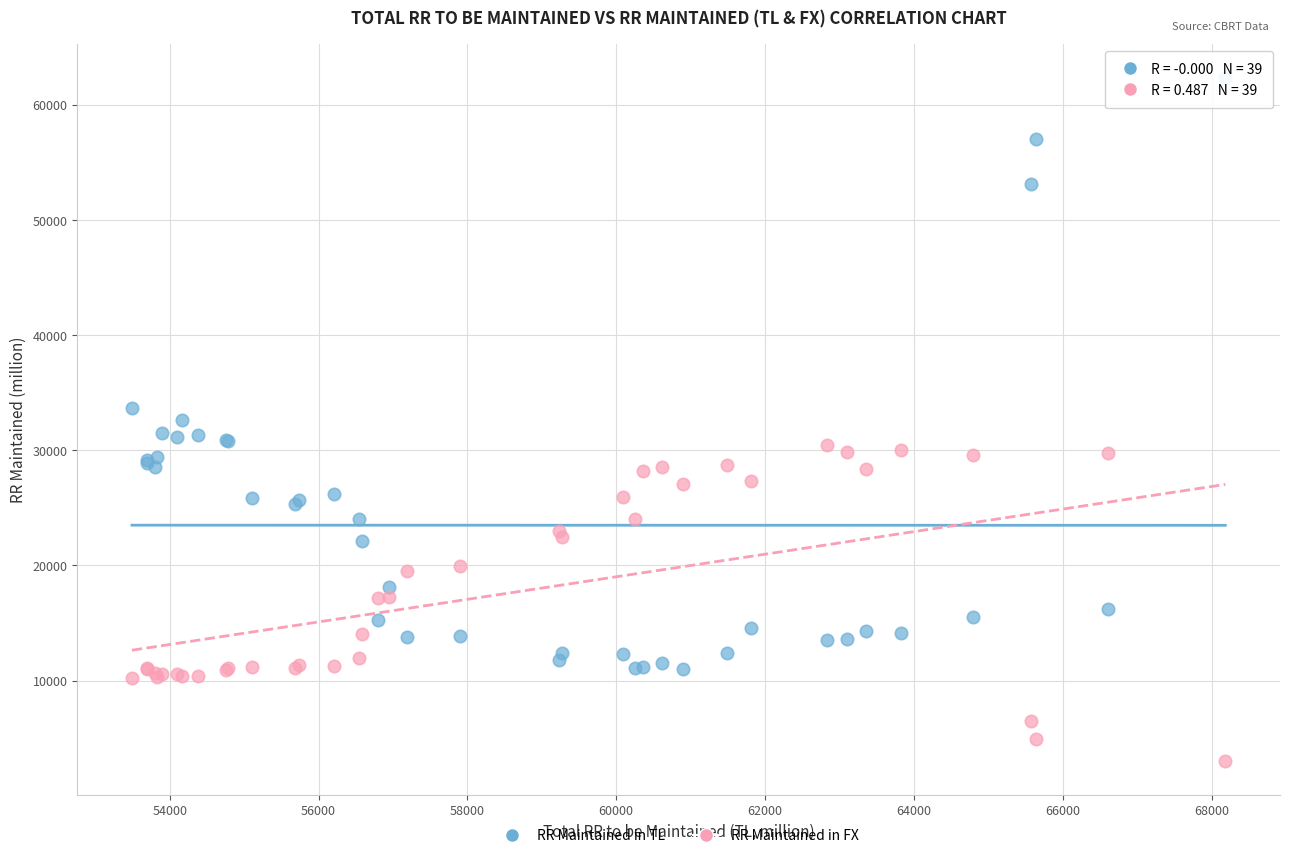

Which series has the largest Y range (max minus min)?

RR Maintained in TL